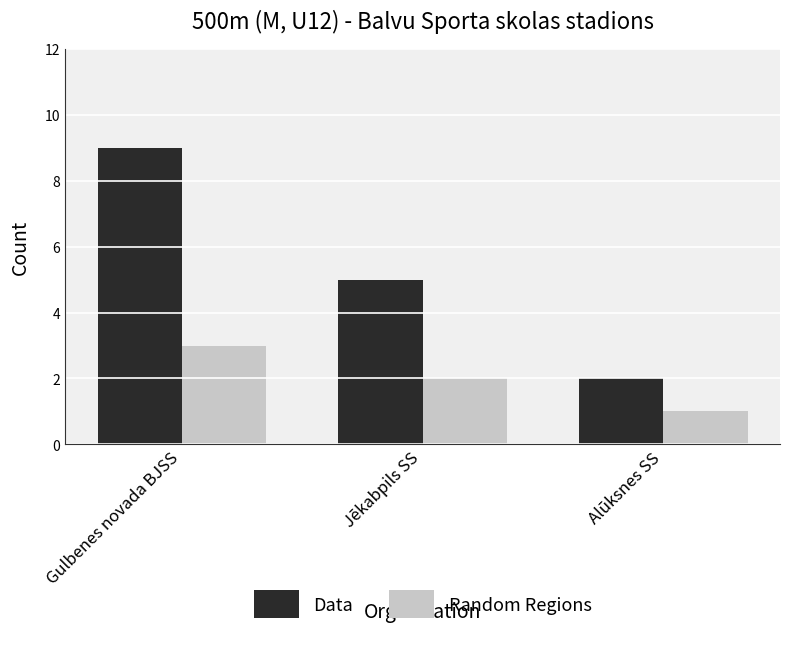

Which series has the largest total across all categories?

Data